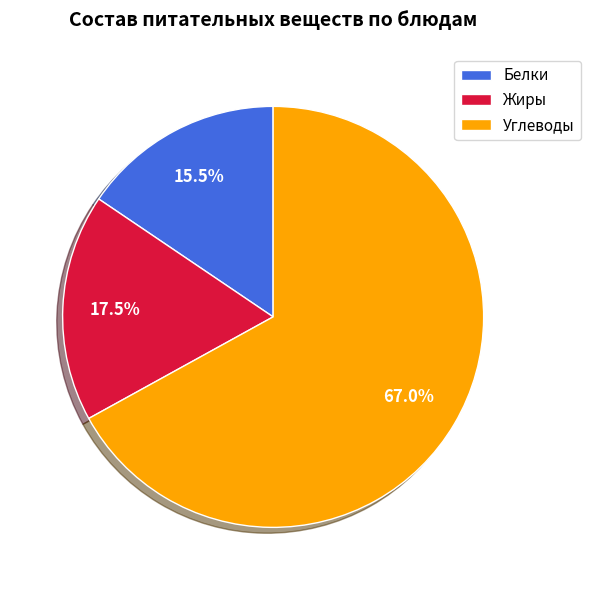

Is the sum of Белки and Жиры greater than half?

No